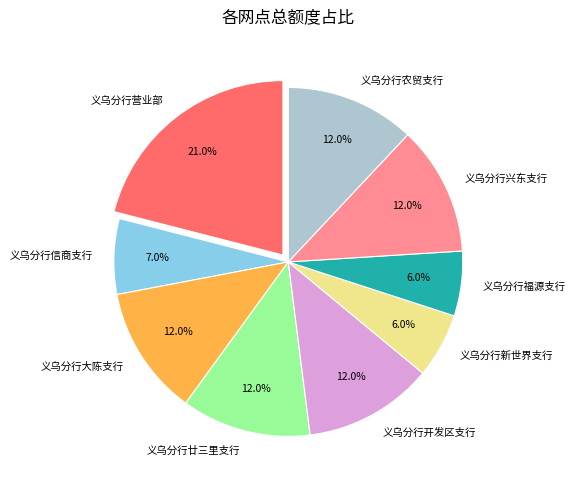

Count the number of slices in the pie.

9